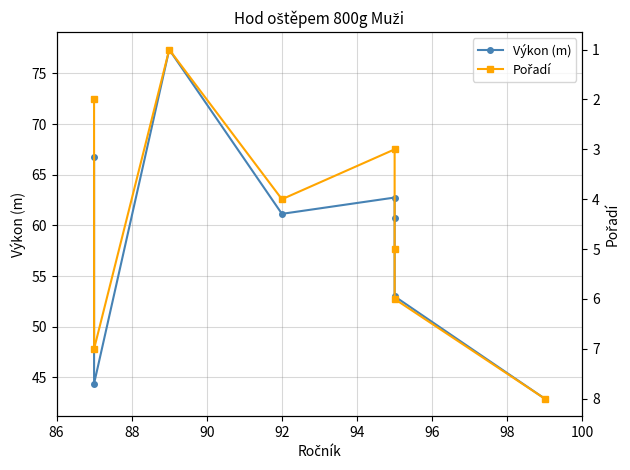

Is the value of Výkon (m) at 88 greater than the value of Pořadí at 94?

Yes